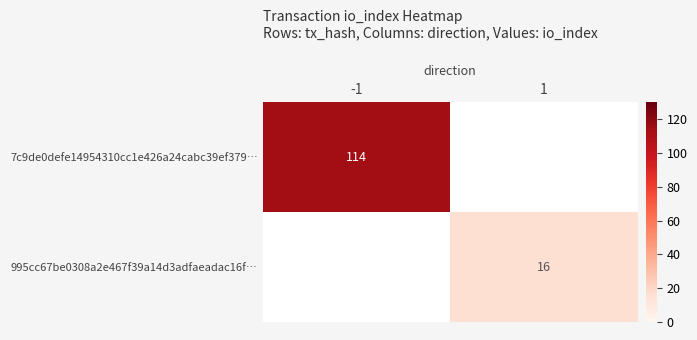

The value of 7c9de0defe14954310cc1e426a24cabc39ef379… at -1 is 114. True or false?

True